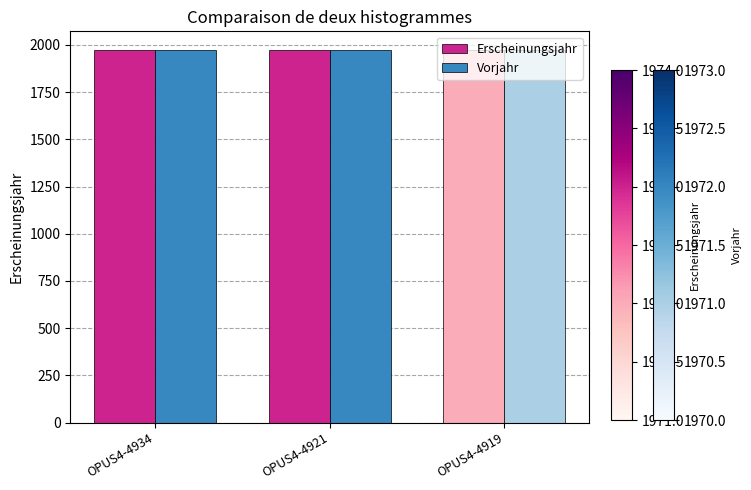

Is it true that Erscheinungsjahr equals 1190 at OPUS4-4919?

False